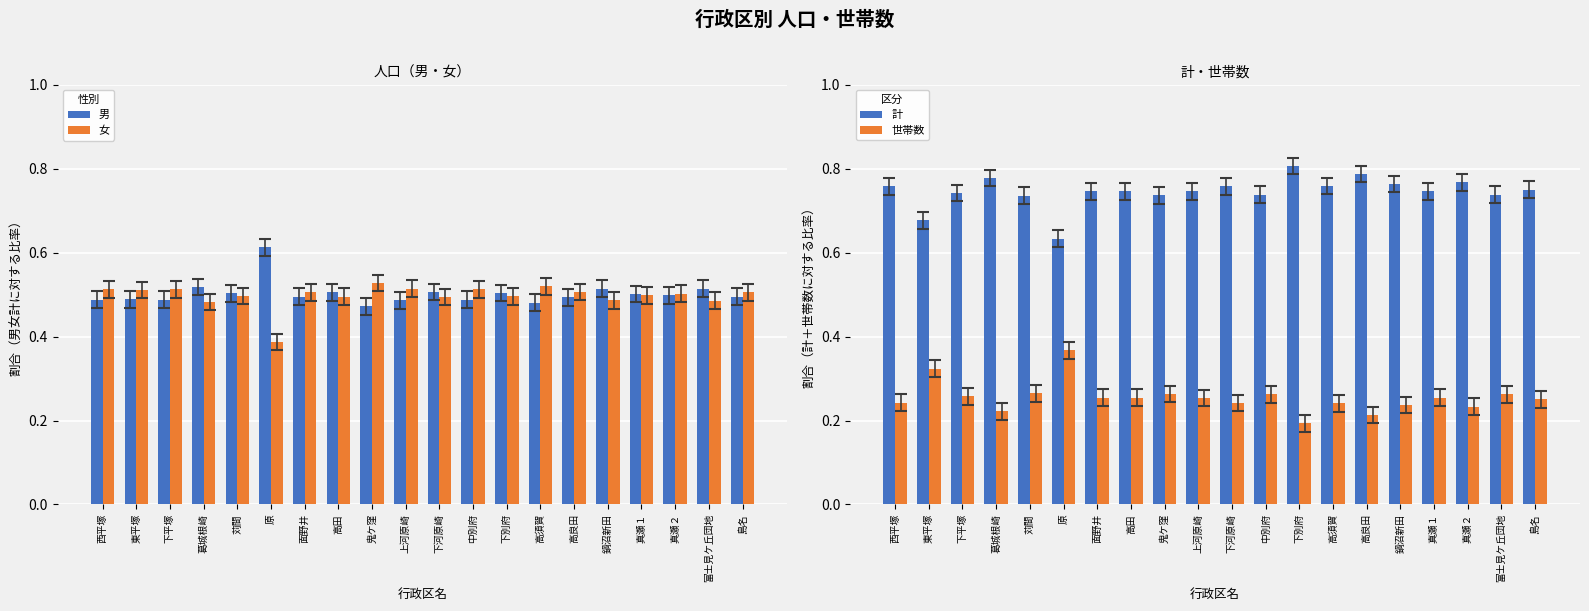

What is the sum of the 男 values at 原 and 高良田?

1.1